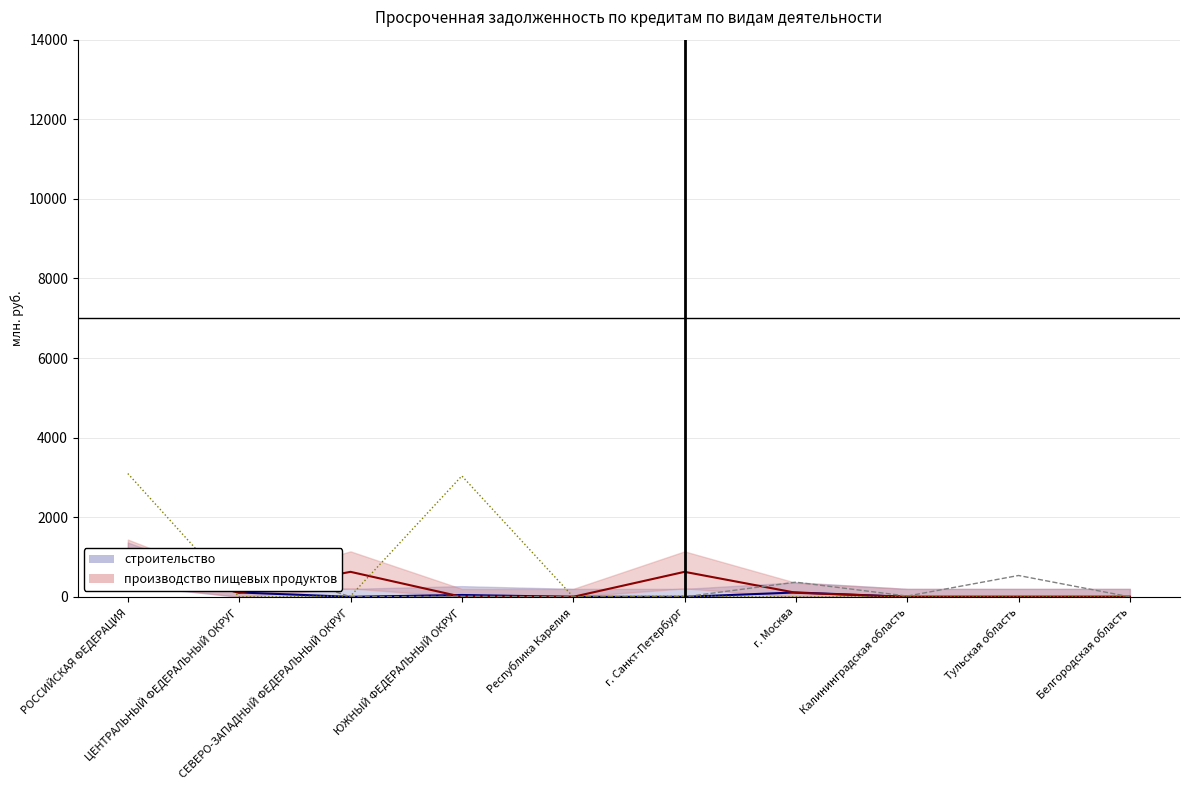

What is the difference between the highest and lowest values at г. Санкт-Петербург?

628